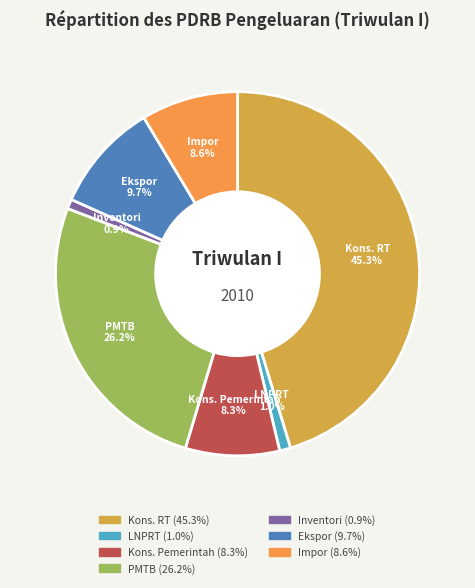

Is there a majority slice in this chart?

No